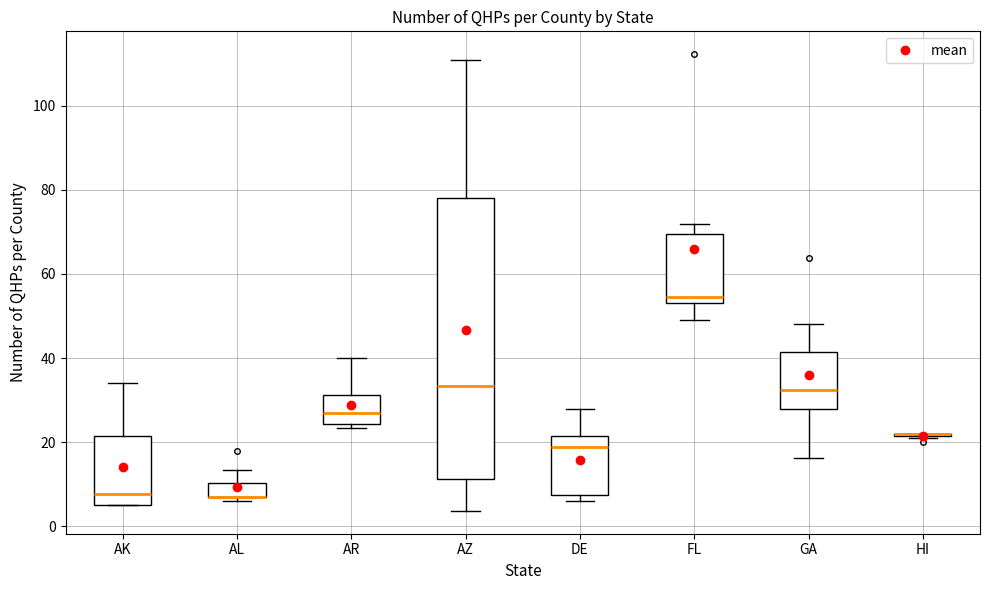

Where does the lower whisker of the box for FL end on the y-axis? The values are not printed on the chart, so give them approximately, as read against the axis.

50